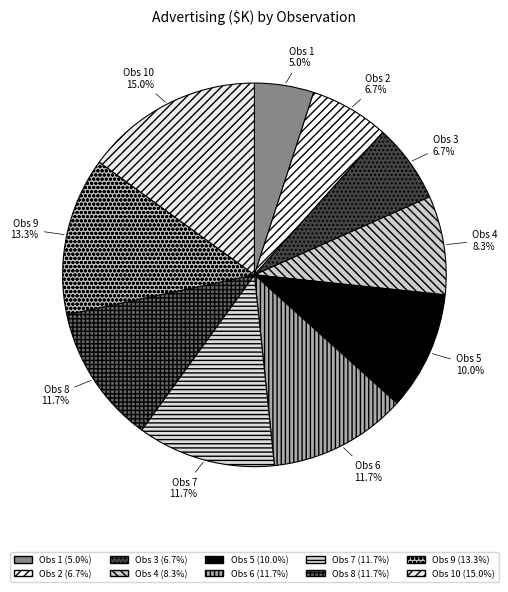

Rank the categories by value from lowest to highest.

1, 2, 3, 4, 5, 6, 7, 8, 9, 10